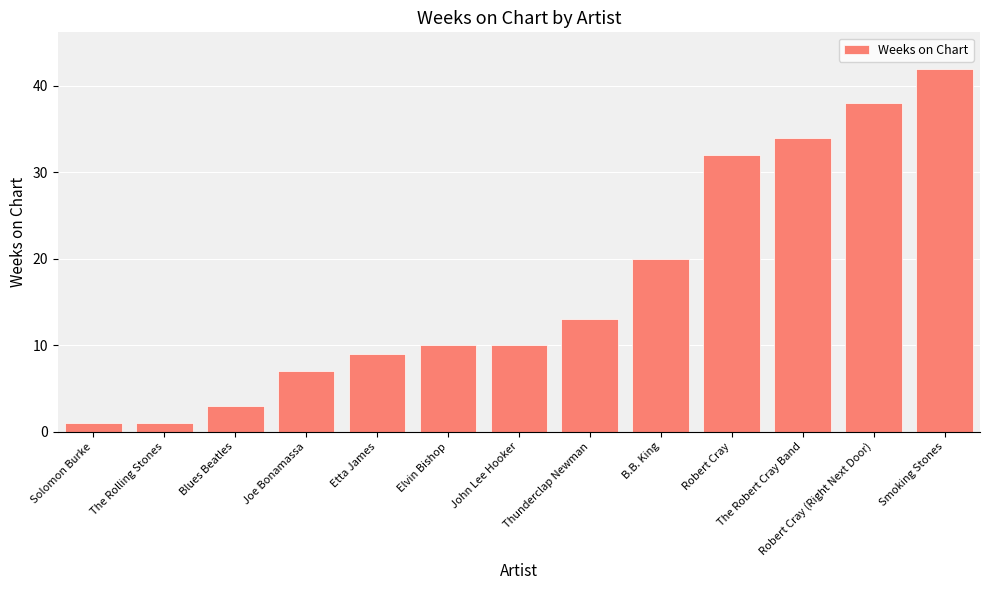

The chart shows a value of 20 at B.B. King. True or false?

True